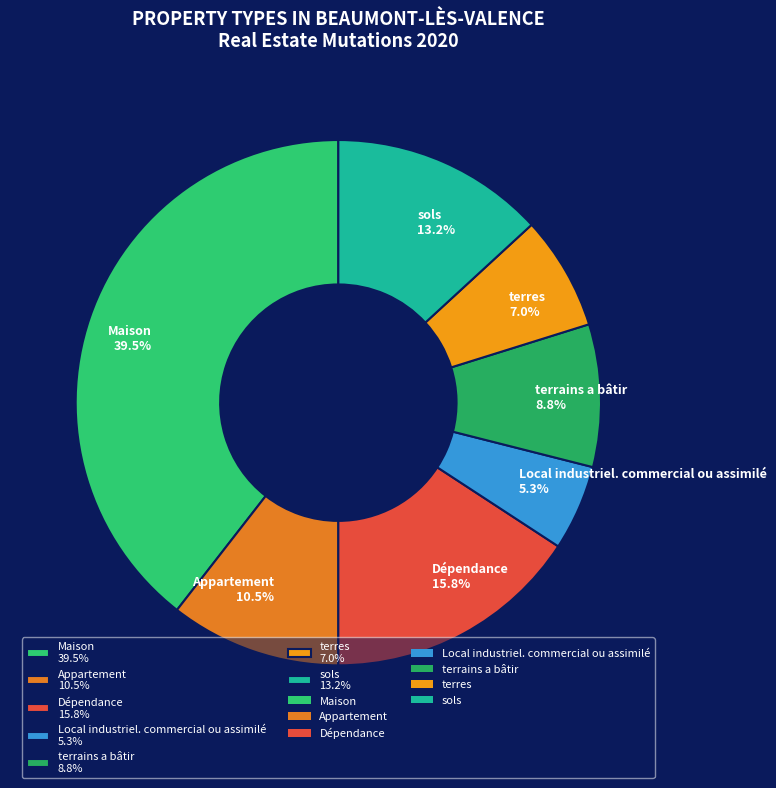

Does Dépendance represent more than half of the total?

No